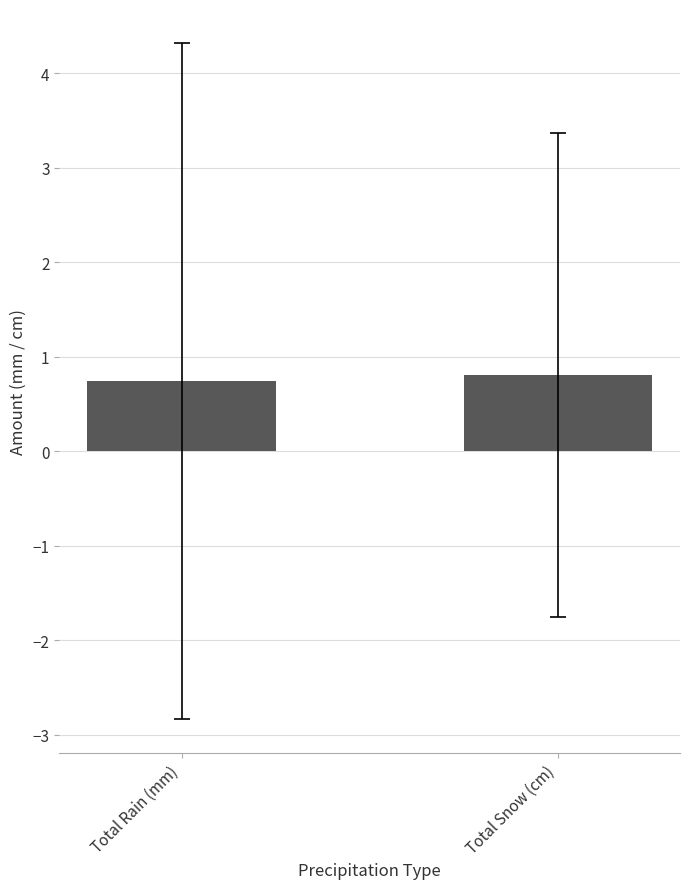

Reading right to left, list all the values displayed in this chart.

0.8	0.7